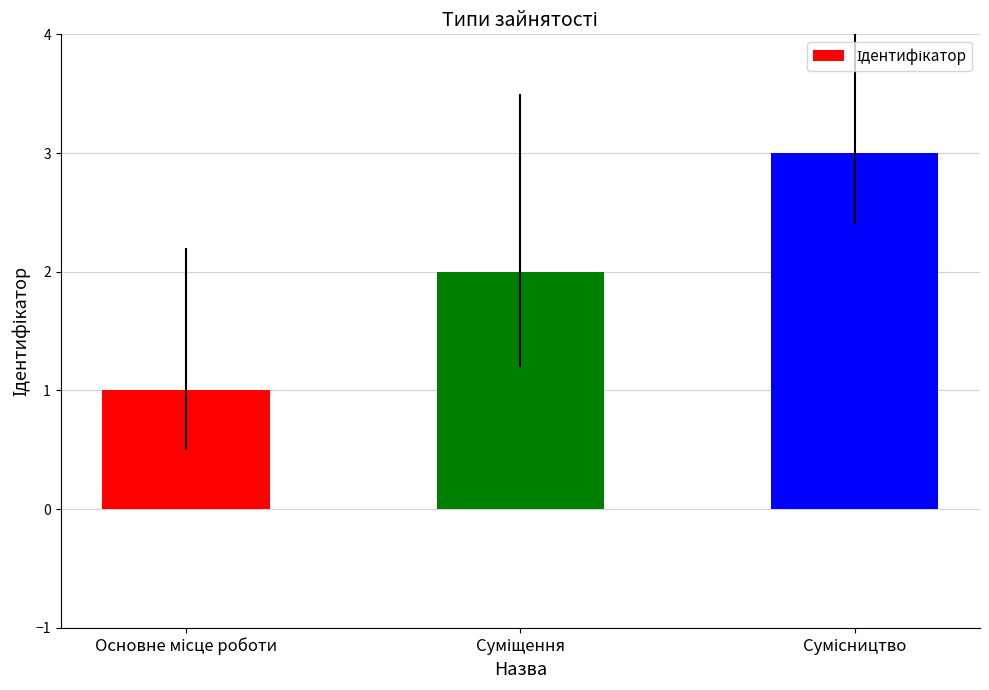

Does the chart contain any negative values?

No